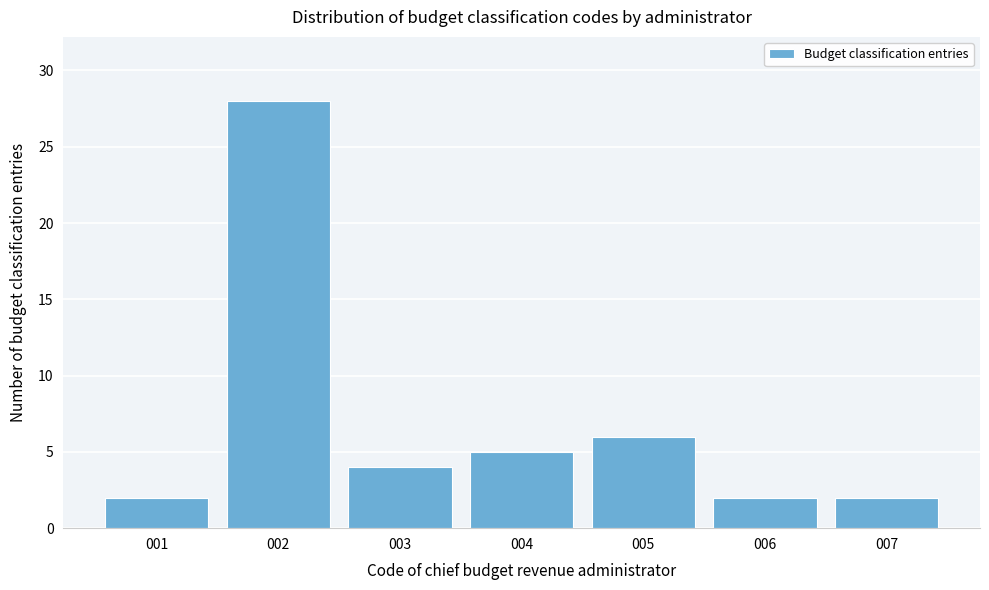

Reading left to right, what are all the values shown in this chart?

001=2	002=28	003=4	004=5	005=6	006=2	007=2